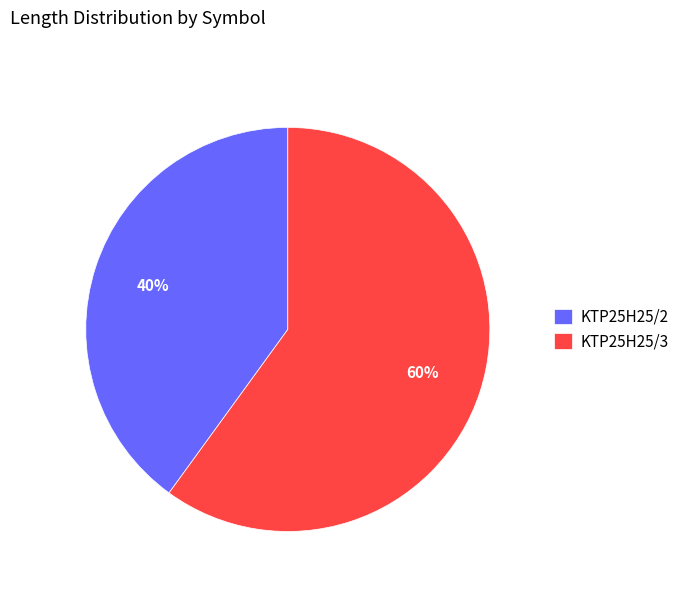

To the nearest percent, what is the difference between the largest and smallest slice percentages?

20%